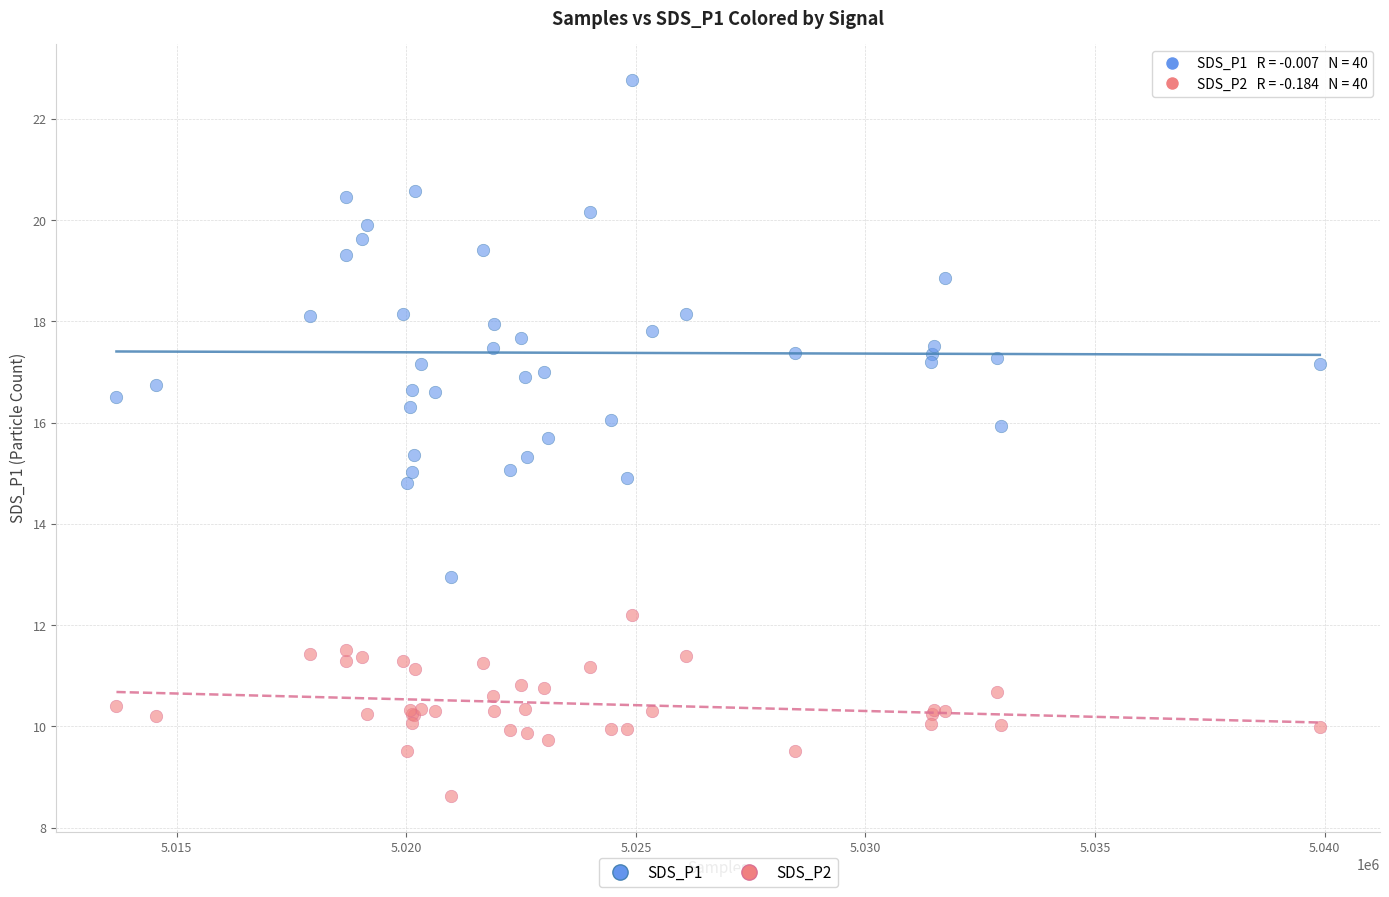

Which series contains the lowest Y value?

SDS_P2